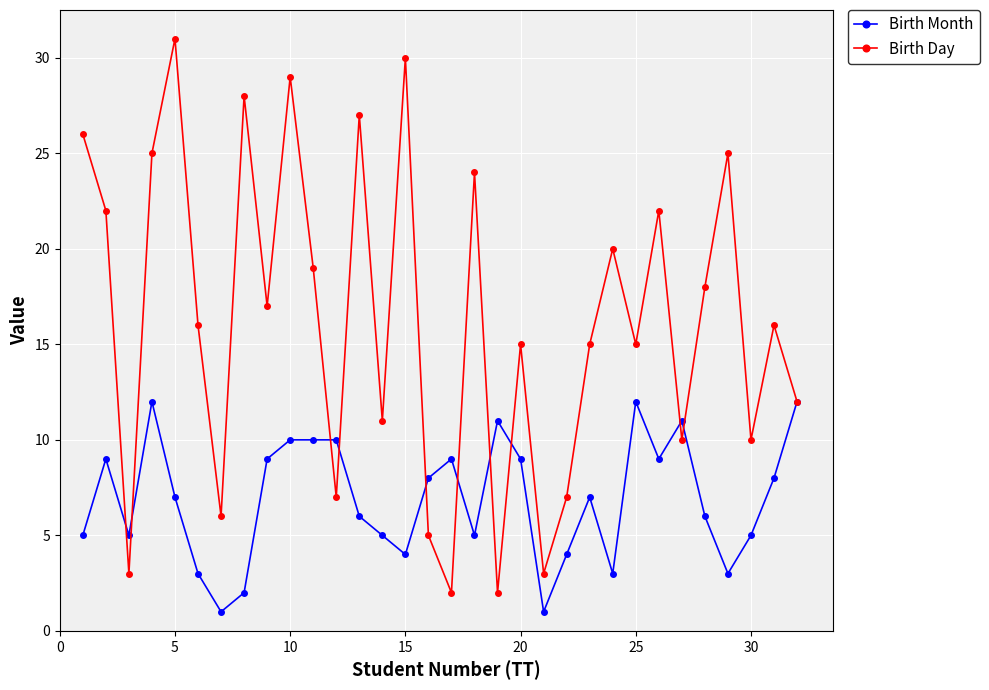

What are all the series names shown in the legend?

Birth Month, Birth Day